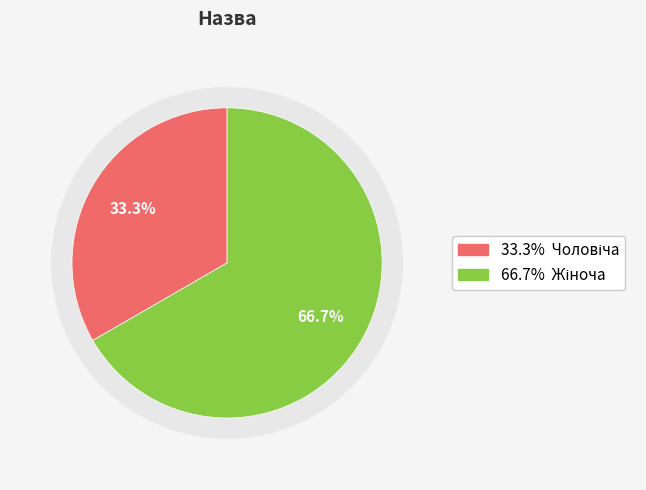

Rank the categories by value from highest to lowest.

Жіноча, Чоловіча